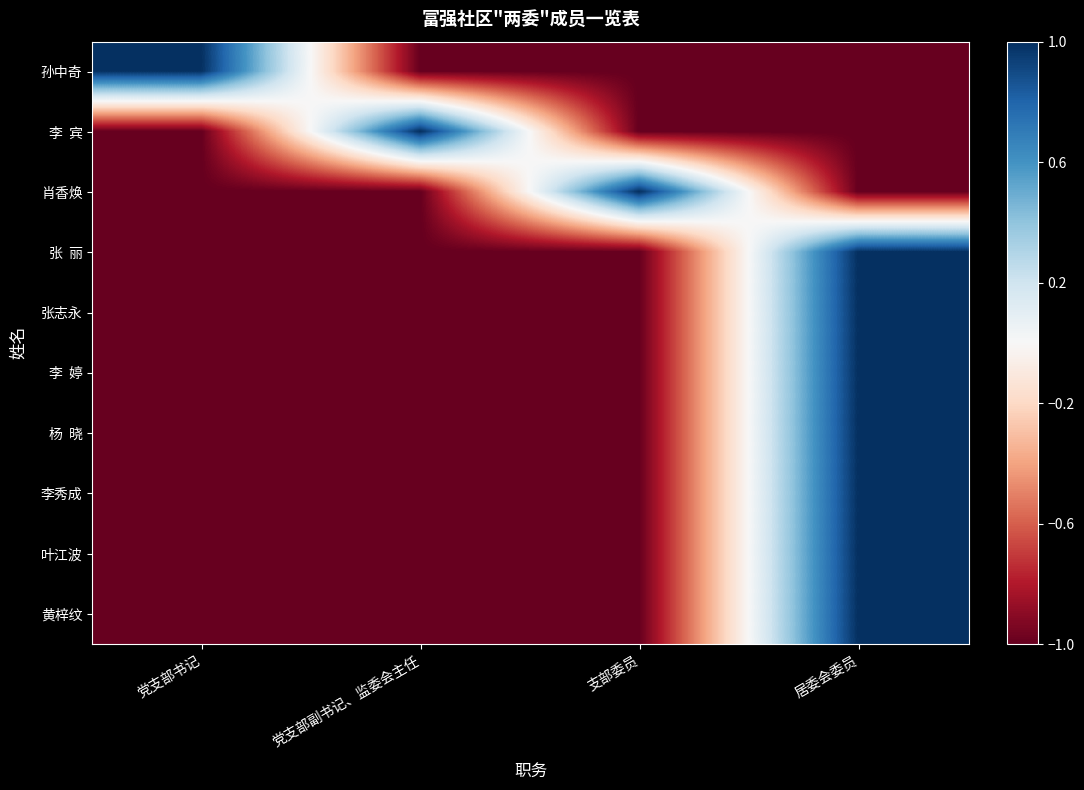

What is the spread (max minus min) of values at 居委会委员?

2